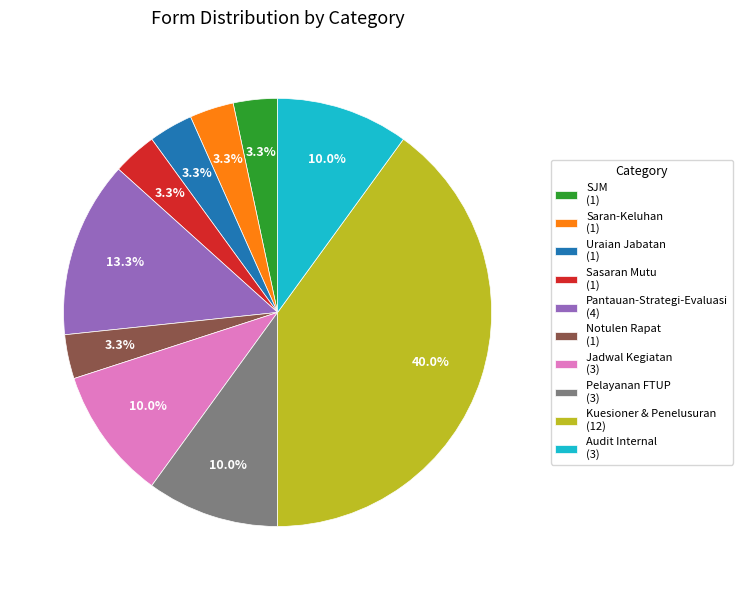

True or false: SJM accounts for 16% of the total.

False